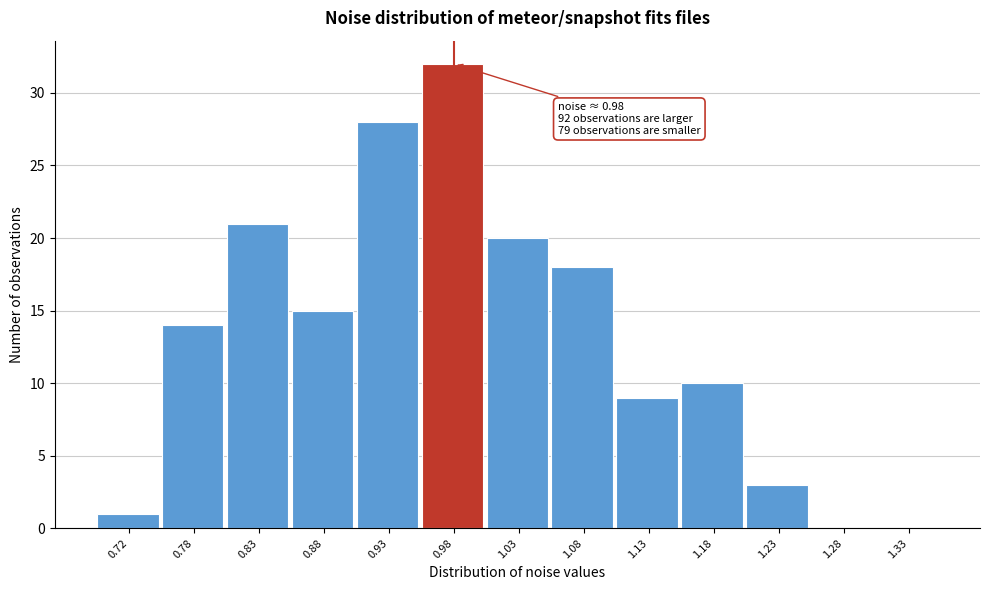

Over which range of the x-axis is the bar tallest?

0.95 to 1.00